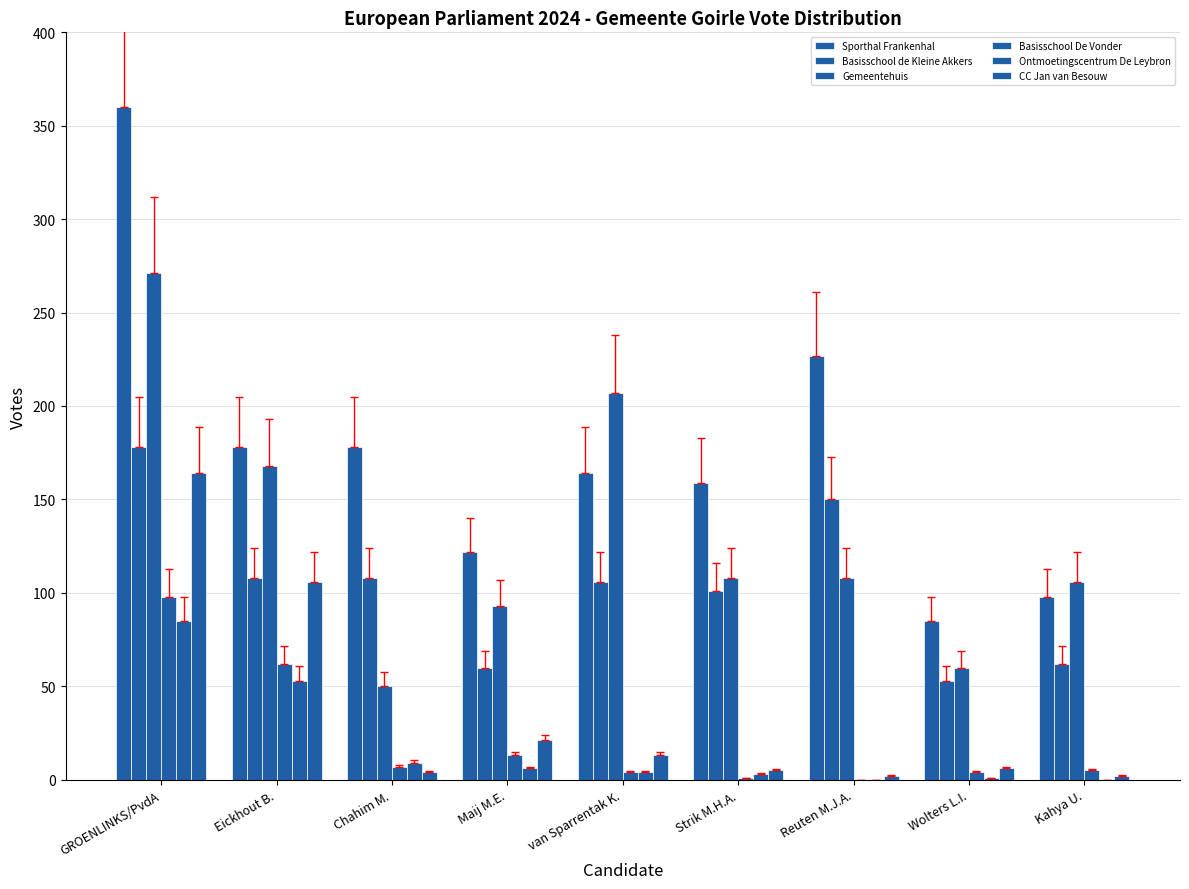

Reading left to right, what are all the values shown in this chart?

Sporthal Frankenhal: GROENLINKS/PvdA=360	Eickhout B.=178	Chahim M.=178	Maij M.E.=122	van Sparrentak K.=164	Strik M.H.A.=159	Reuten M.J.A.=227	Wolters L.I.=85	Kahya U.=98
Basisschool de Kleine Akkers: GROENLINKS/PvdA=178	Eickhout B.=108	Chahim M.=108	Maij M.E.=60	van Sparrentak K.=106	Strik M.H.A.=101	Reuten M.J.A.=150	Wolters L.I.=53	Kahya U.=62
Gemeentehuis: GROENLINKS/PvdA=271	Eickhout B.=168	Chahim M.=50	Maij M.E.=93	van Sparrentak K.=207	Strik M.H.A.=108	Reuten M.J.A.=108	Wolters L.I.=60	Kahya U.=106
Basisschool De Vonder: GROENLINKS/PvdA=98	Eickhout B.=62	Chahim M.=7	Maij M.E.=13	van Sparrentak K.=4	Strik M.H.A.=1	Reuten M.J.A.=0	Wolters L.I.=4	Kahya U.=5
Ontmoetingscentrum De Leybron: GROENLINKS/PvdA=85	Eickhout B.=53	Chahim M.=9	Maij M.E.=6	van Sparrentak K.=4	Strik M.H.A.=3	Reuten M.J.A.=0	Wolters L.I.=1	Kahya U.=0
CC Jan van Besouw: GROENLINKS/PvdA=164	Eickhout B.=106	Chahim M.=4	Maij M.E.=21	van Sparrentak K.=13	Strik M.H.A.=5	Reuten M.J.A.=2	Wolters L.I.=6	Kahya U.=2